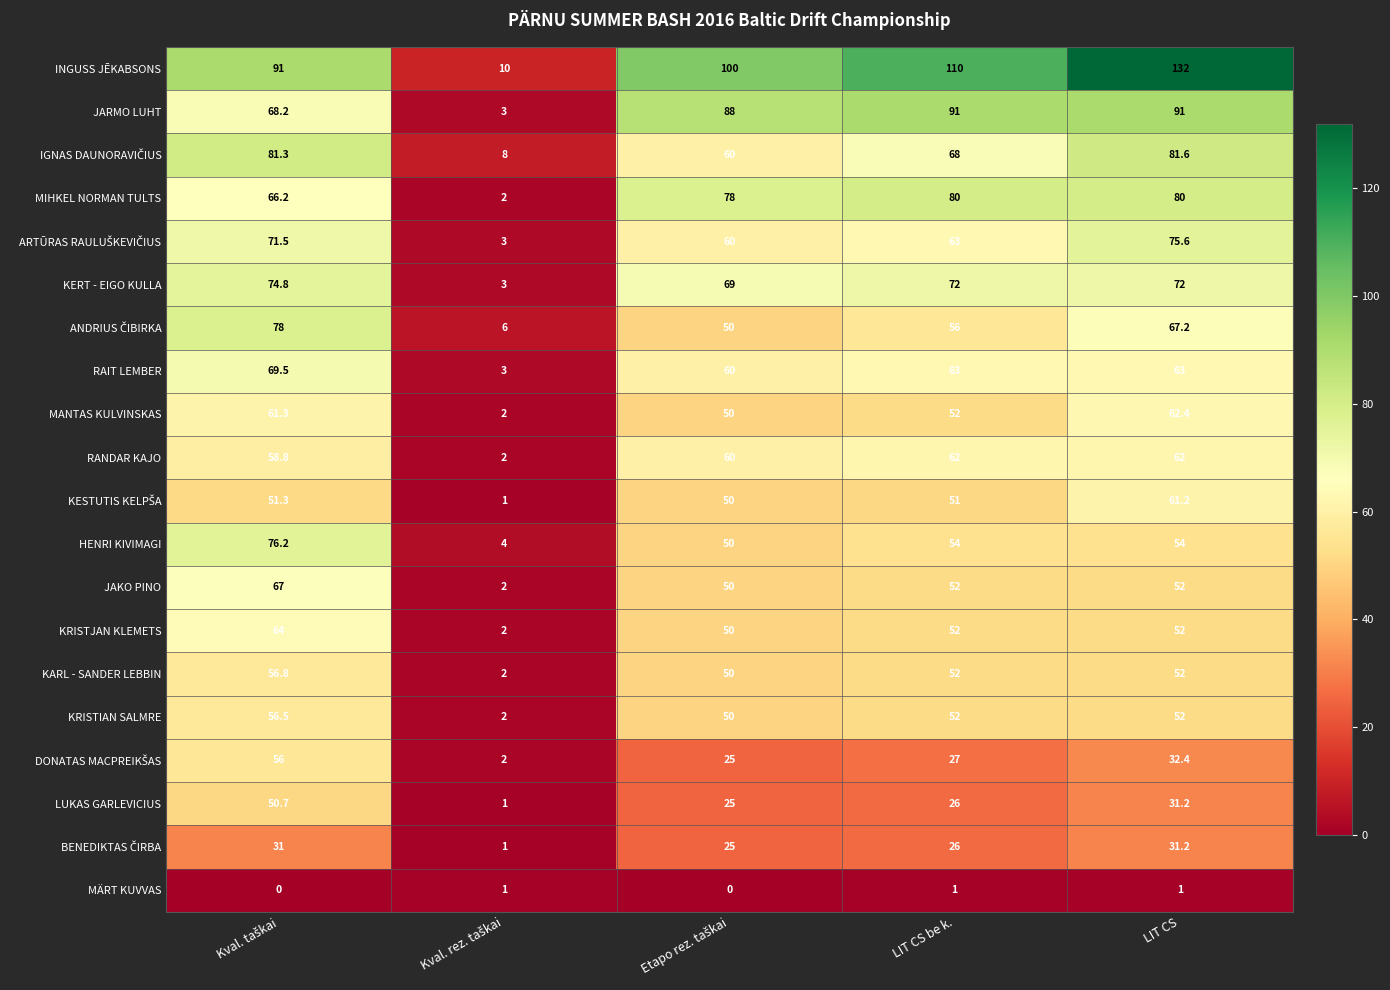

Which series has the largest total across all categories?

INGUSS JĒKABSONS